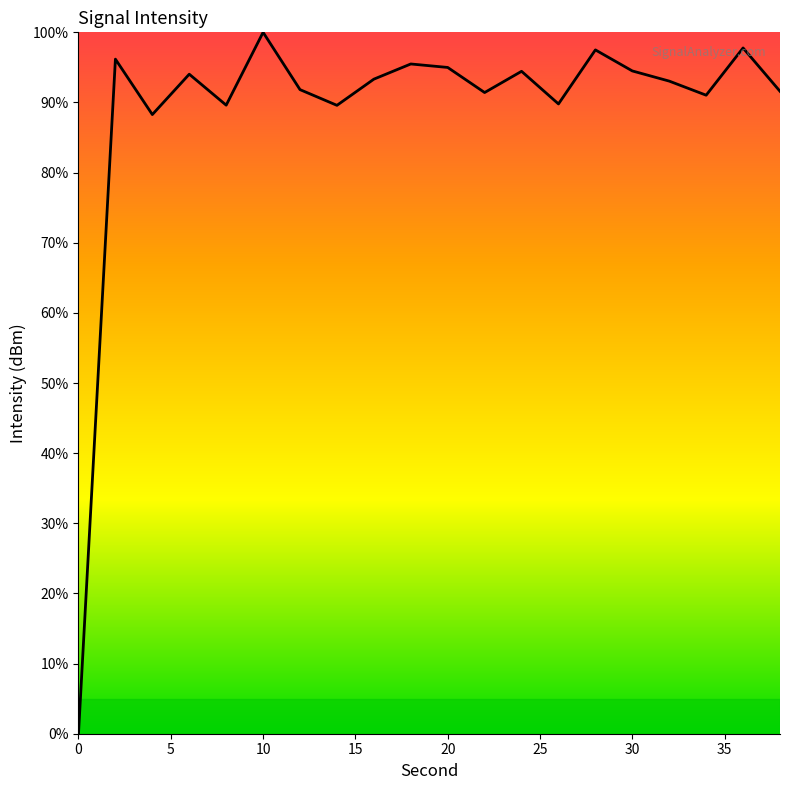

What is the difference between the maximum and minimum values?

100.0